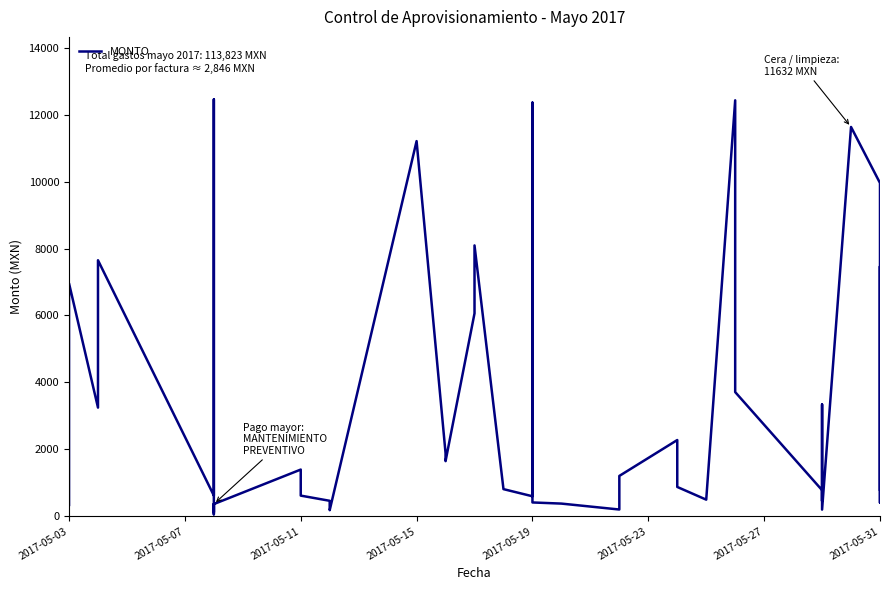

How many interior local peaks (higher than both neighbors) does the data have?

13